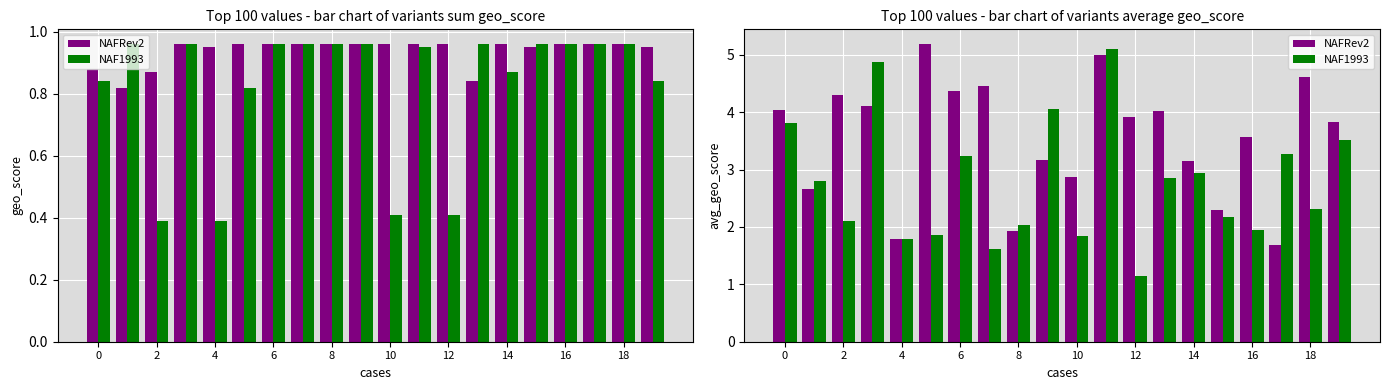

How many bars are there in total?

40